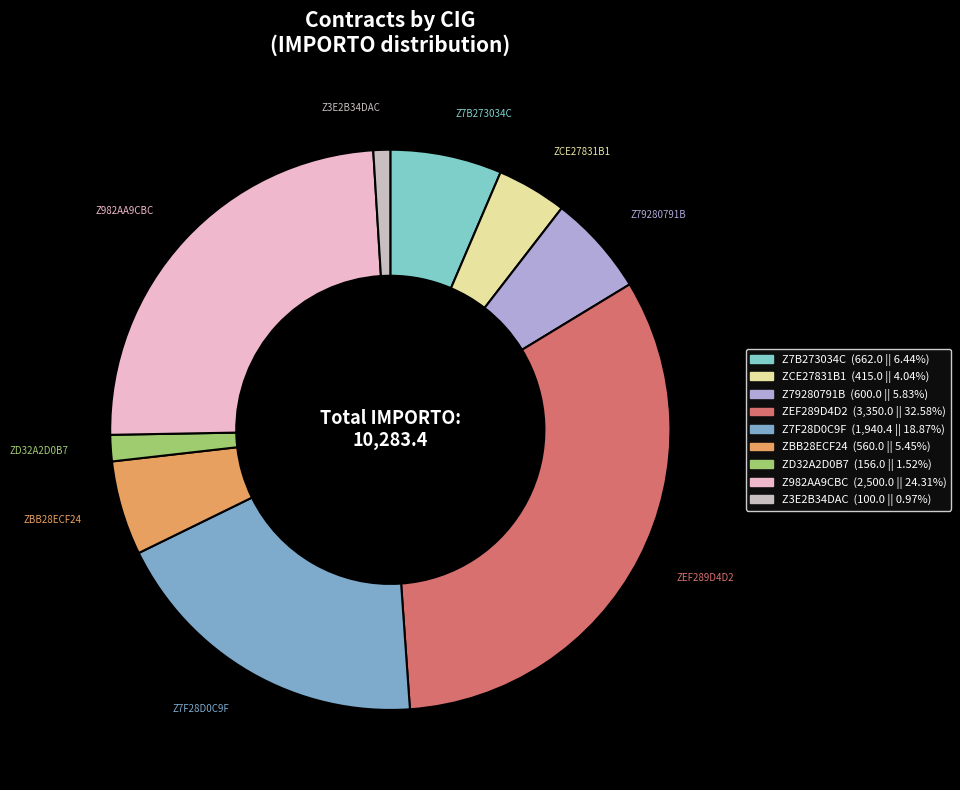

To the nearest percent, what portion does ZEF289D4D2 represent?

33%